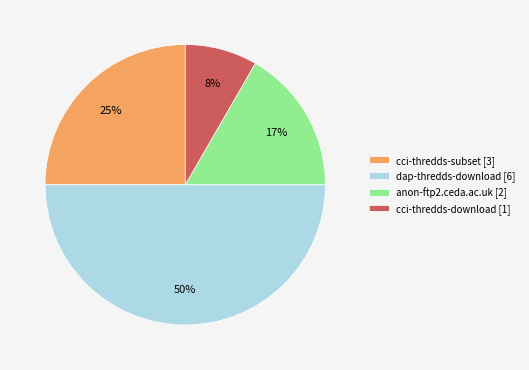

Rank the categories by value from highest to lowest.

dap-thredds-download, cci-thredds-subset, anon-ftp2.ceda.ac.uk, cci-thredds-download